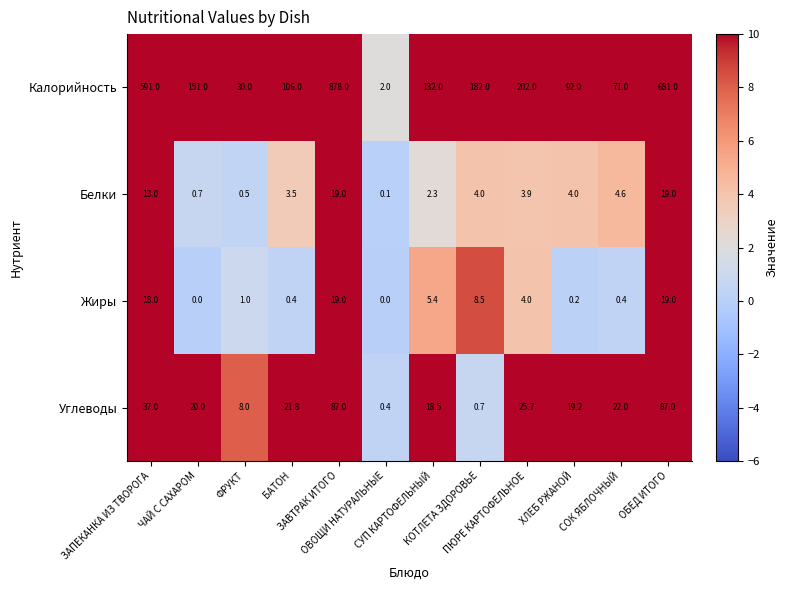

What is the maximum value for Жиры?

19.0